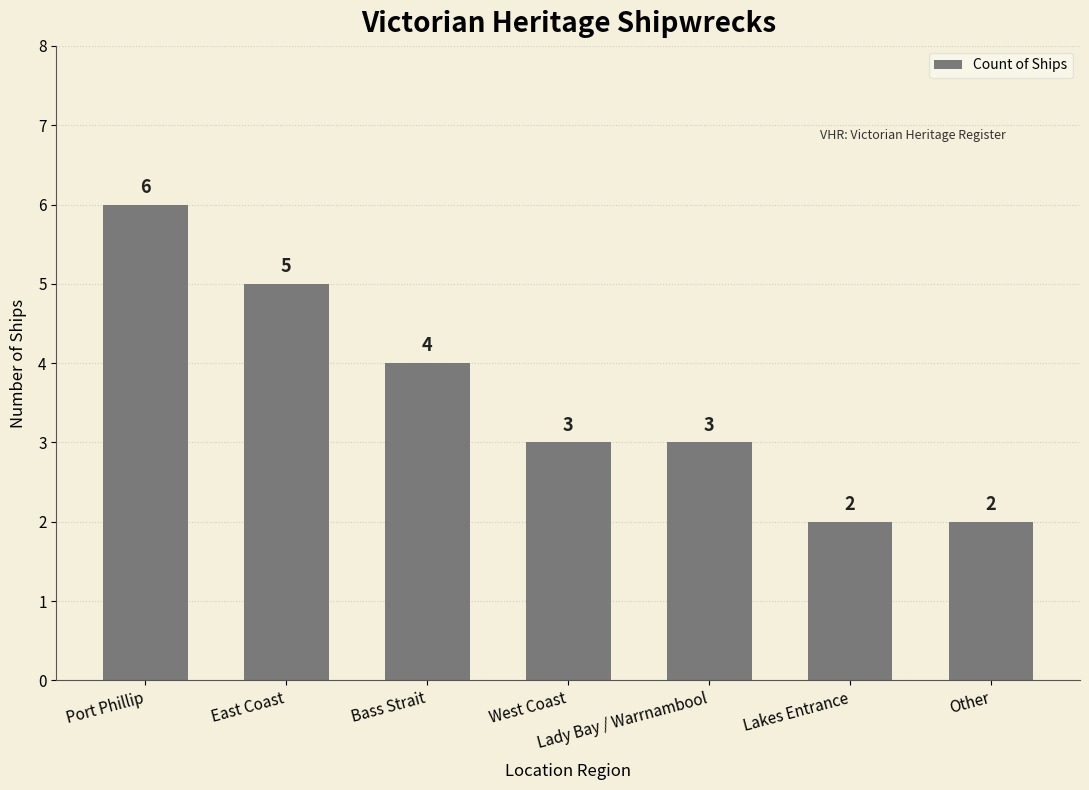

Count the number of data series in this chart.

1